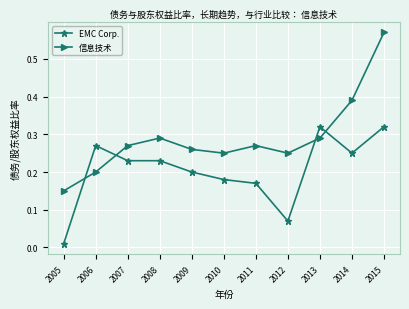

True or false: EMC Corp. has more than 0 interior local peaks.

True